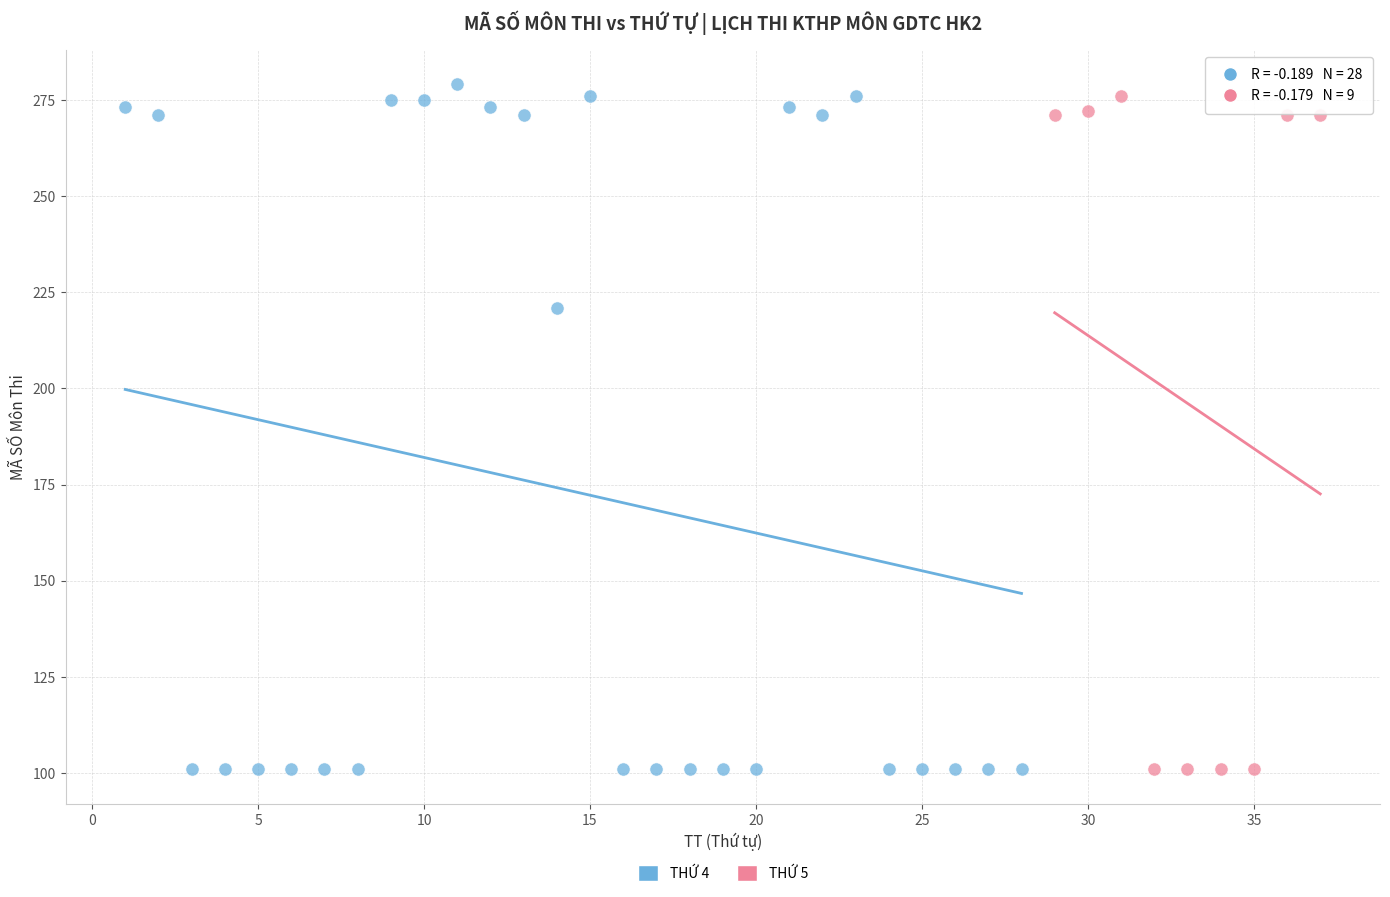

Which series has the largest Y range (max minus min)?

THỨ 4